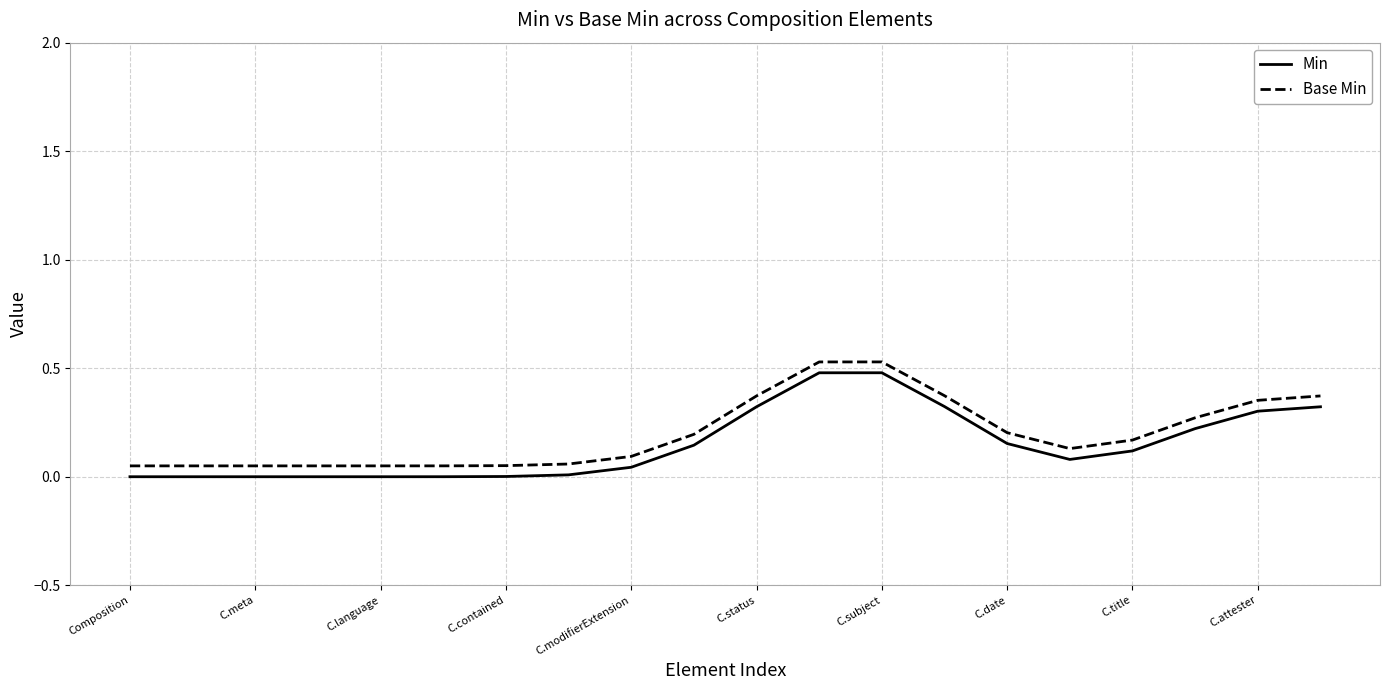

What are all the series names shown in the legend?

Min, Base Min